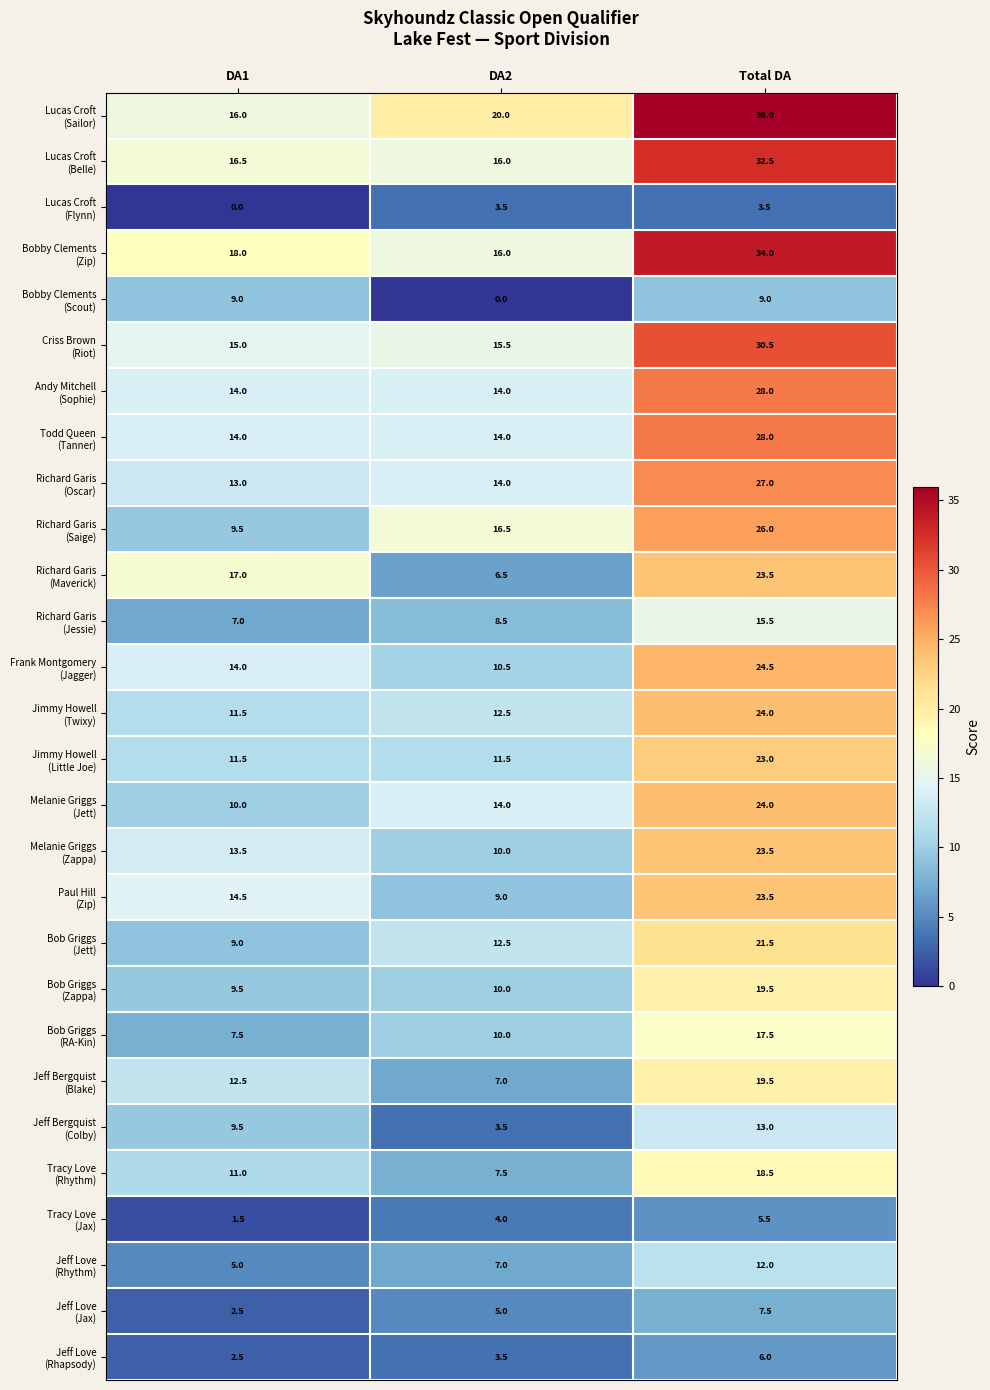

What is the spread (max minus min) of values at DA1?

18.0